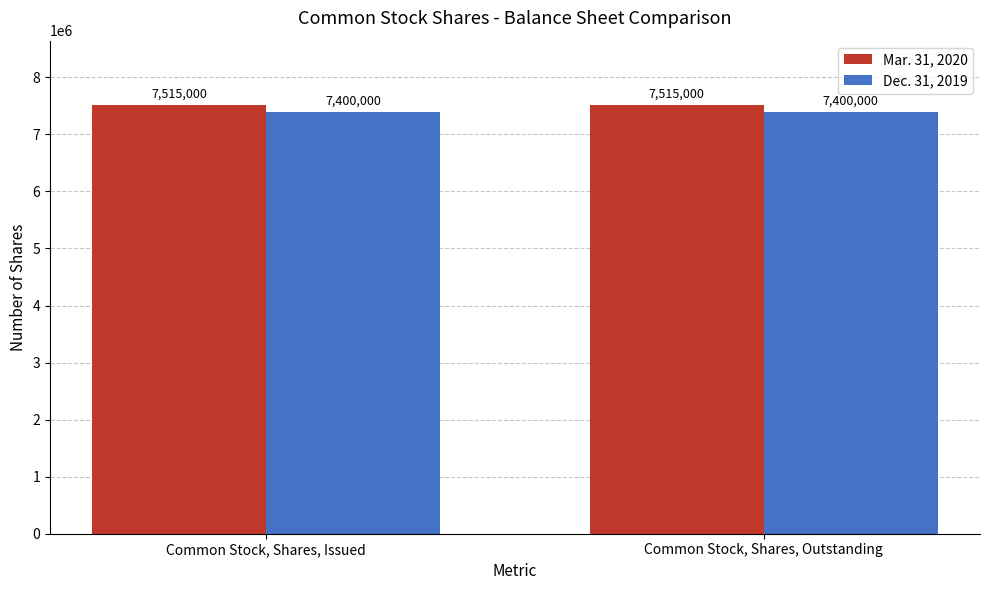

What is the difference between the highest and lowest values at Common Stock, Shares, Outstanding?

115000